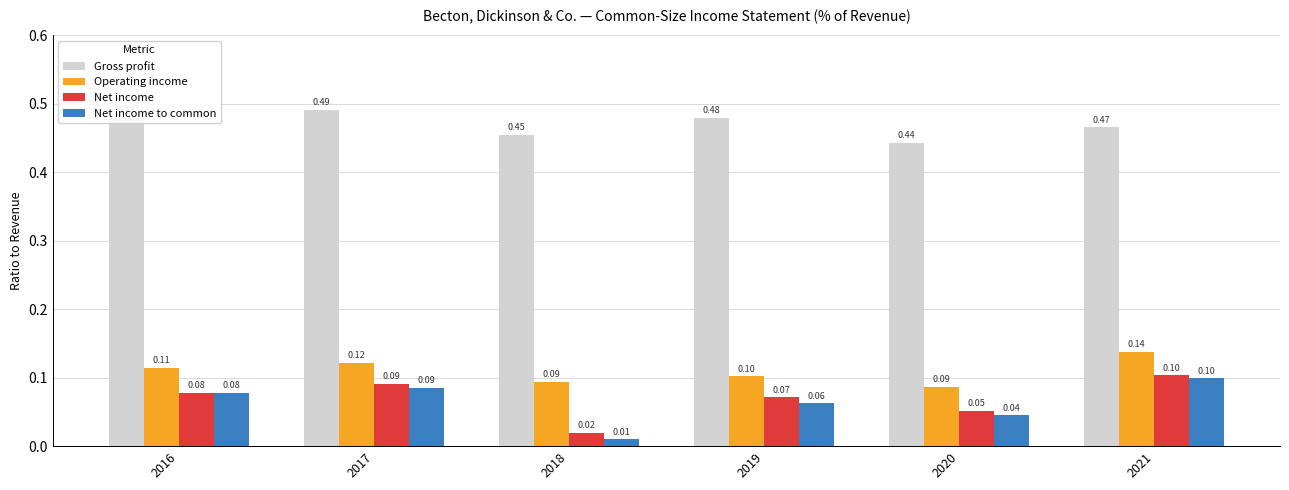

List the labels in order of Net income to common value, largest first.

2021, 2017, 2016, 2019, 2020, 2018